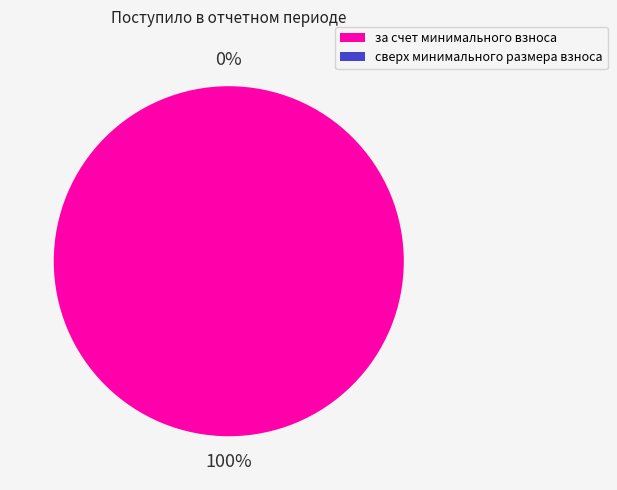

Combined, what portion of the pie is за счет минимального взноса and сверх минимального размера взноса?

100.0%